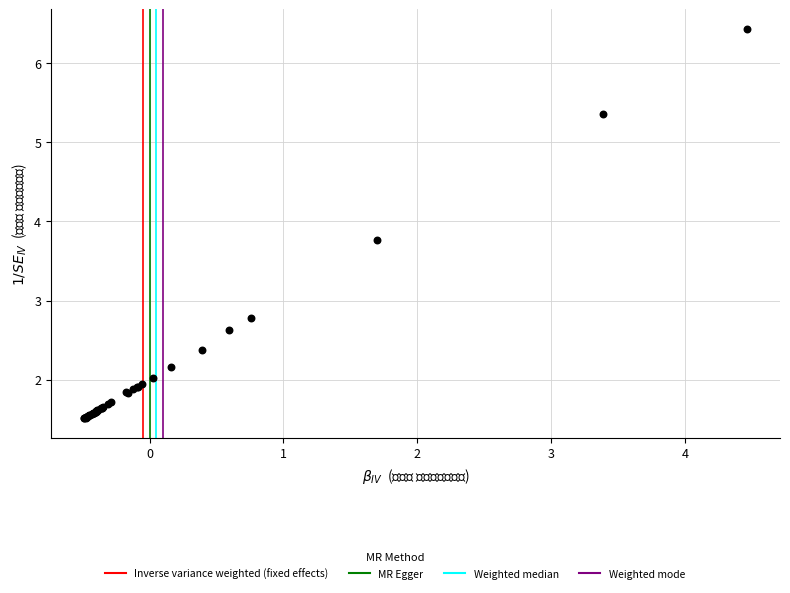

What Y value in the scatter plot is closest to 3?

2.8